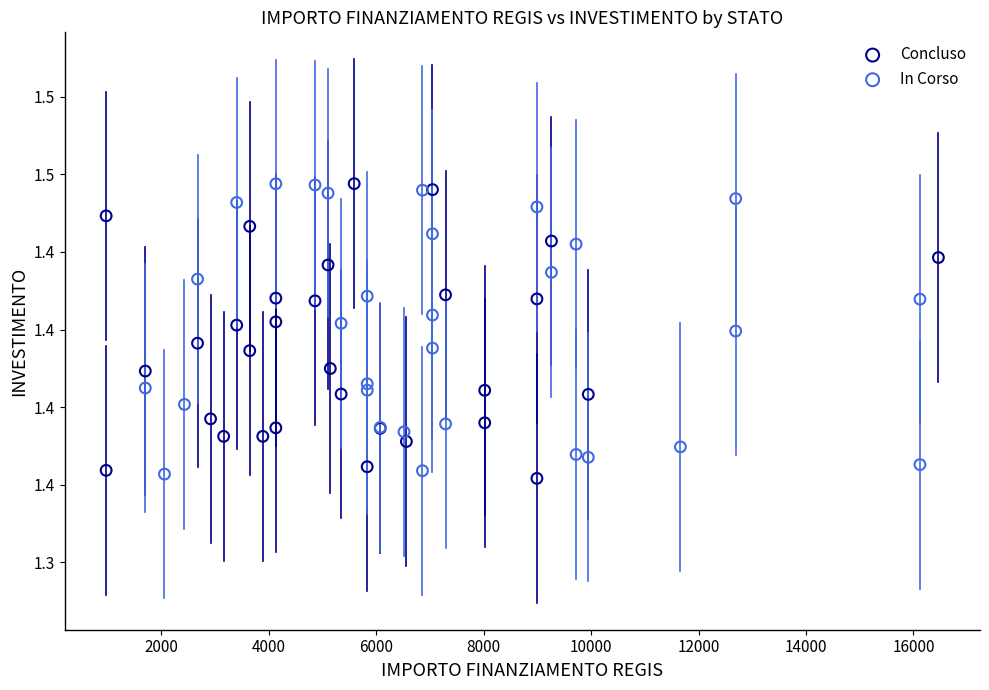

What are all the series names shown in the legend?

Concluso, In Corso